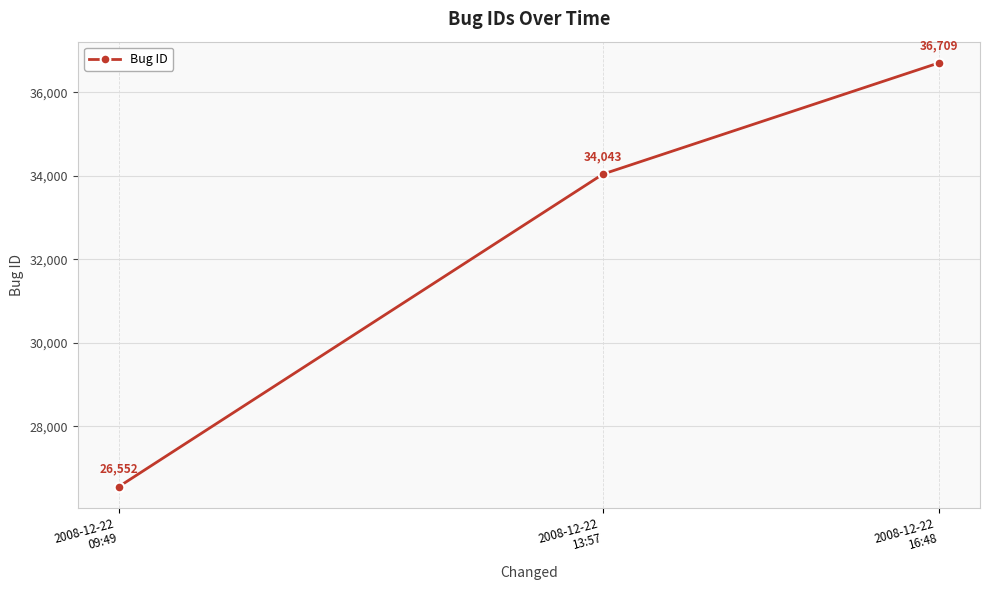

How many series are shown in this chart?

1